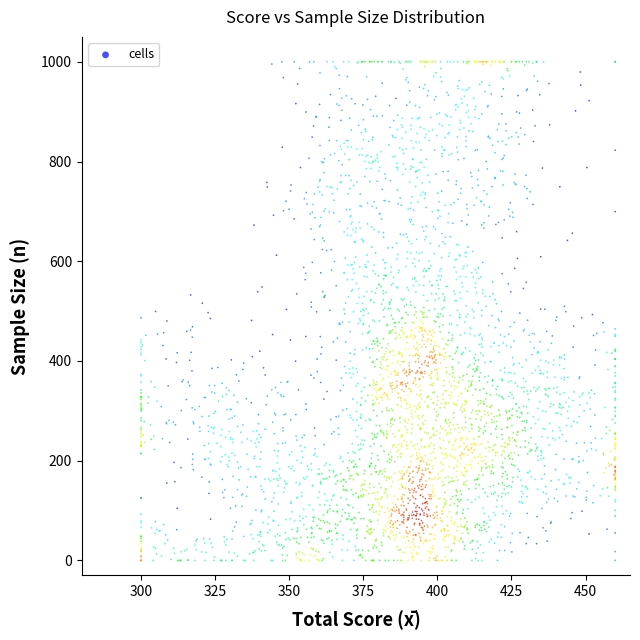

What is the range of Y values (max minus min)?

1000.0